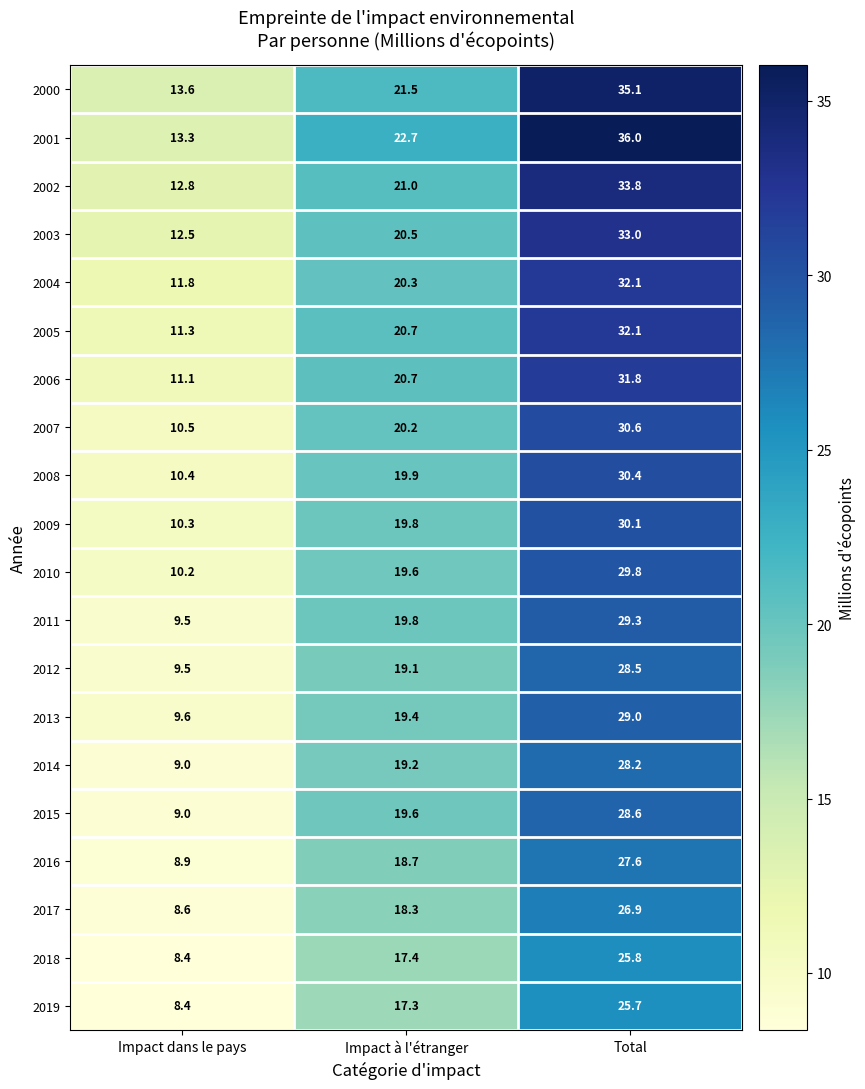

How many distinct data groups are displayed?

20